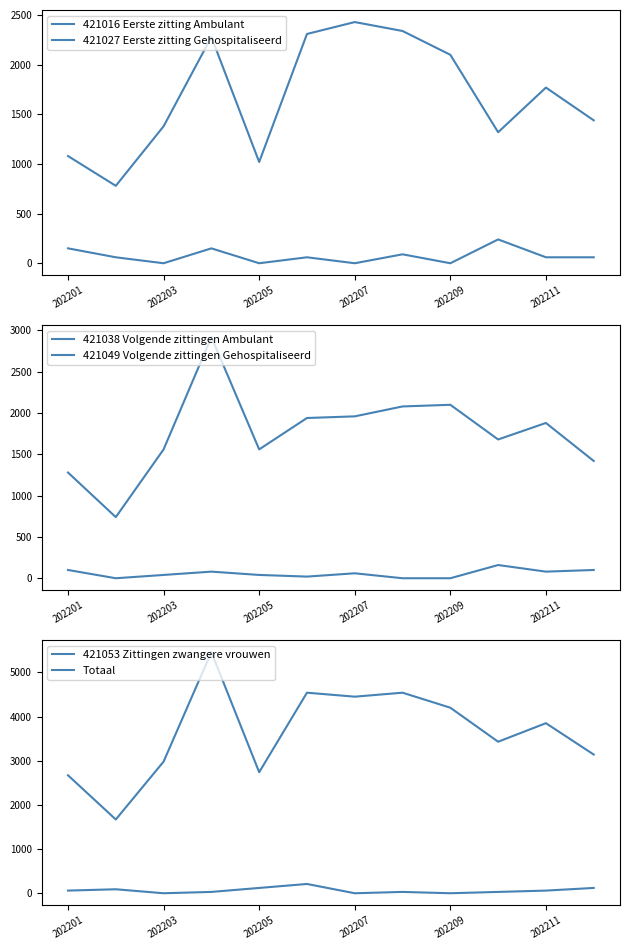

What is the average value of the 421027 Eerste zitting Gehospitaliseerd series?

72